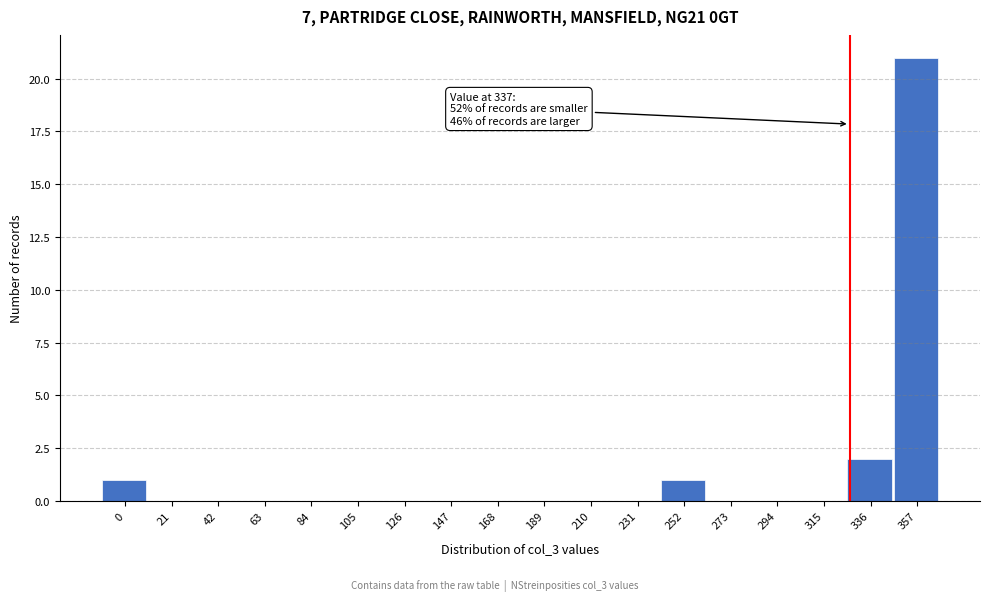

Reading left to right, what are all the values shown in this chart?

0=1	21=0	42=0	63=0	84=0	105=0	126=0	147=0	168=0	189=0	210=0	231=0	252=1	273=0	294=0	315=0	336=2	357=21